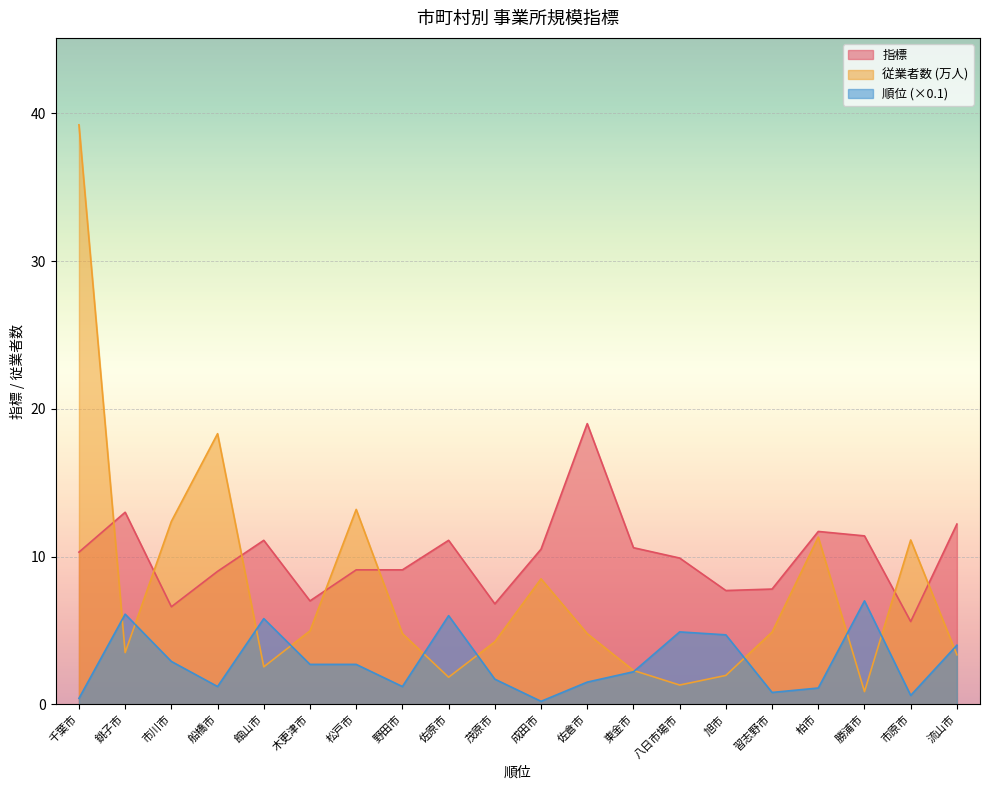

The value of 順位 at 松戸市 is 3.8. True or false?

False